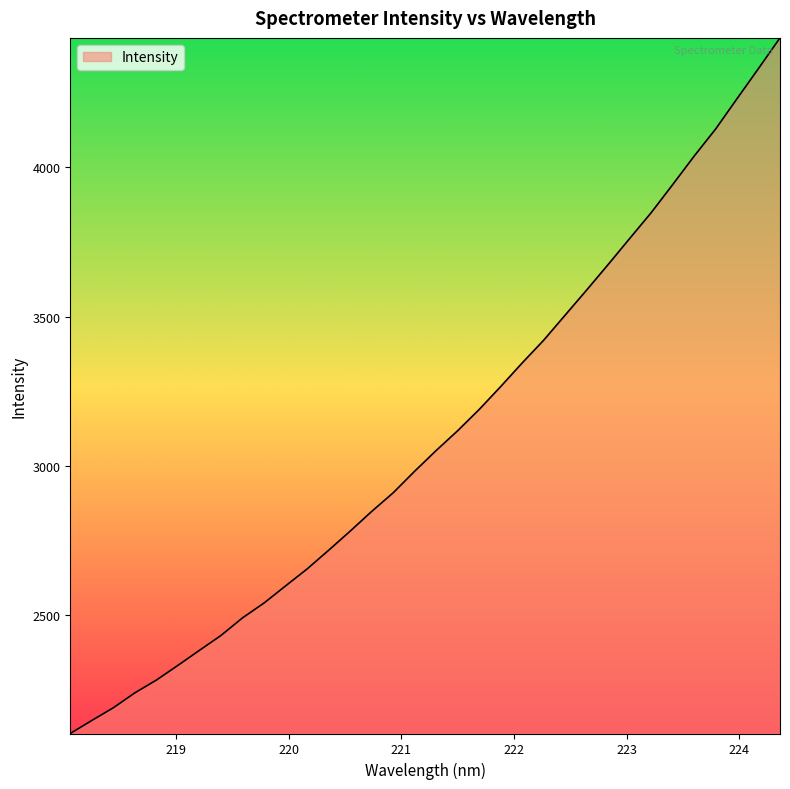

Does the chart have visible grid lines?

No